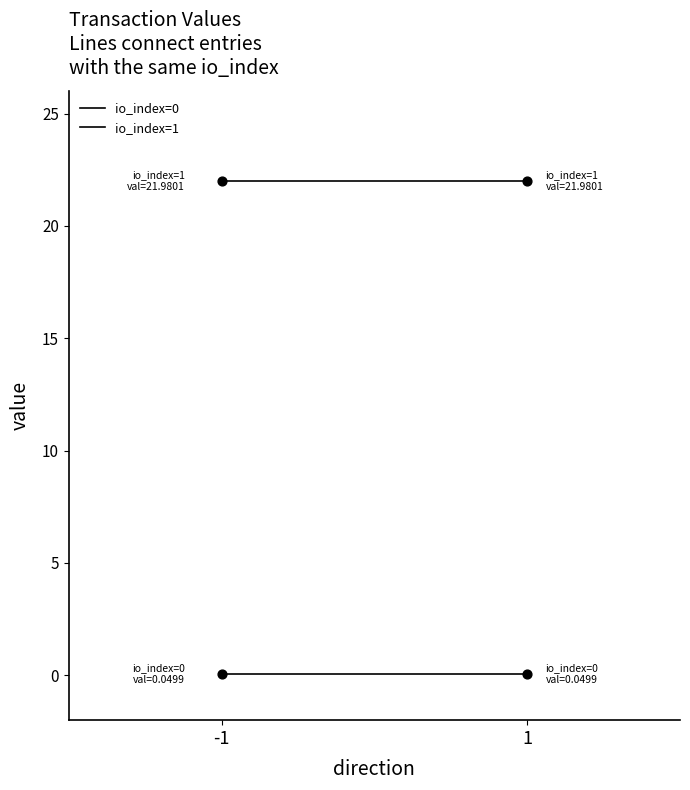

Which series reaches the minimum Y coordinate?

io_index=0